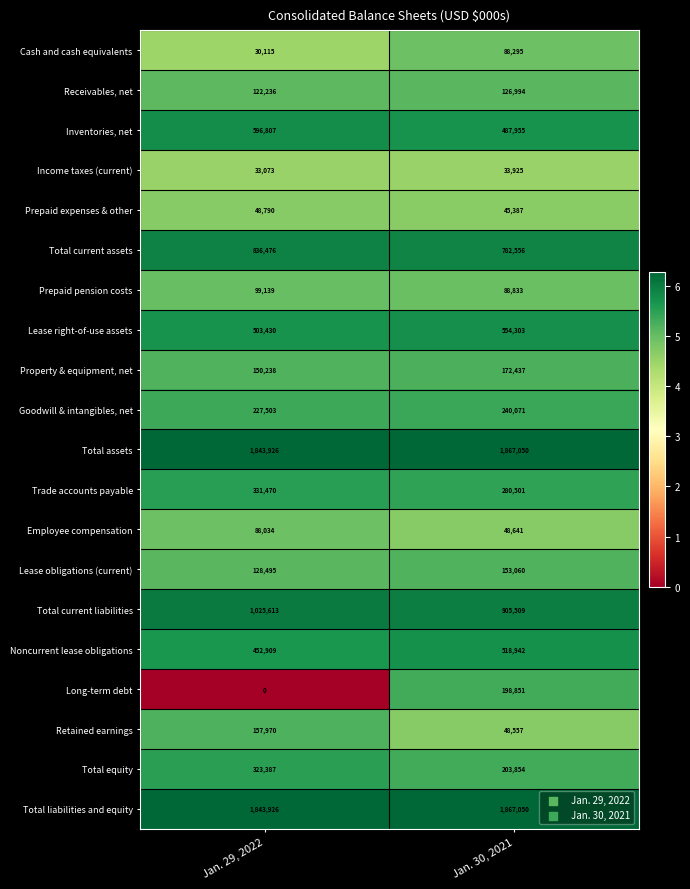

Rank the categories by Lease right-of-use assets value from lowest to highest.

Jan. 29, 2022, Jan. 30, 2021